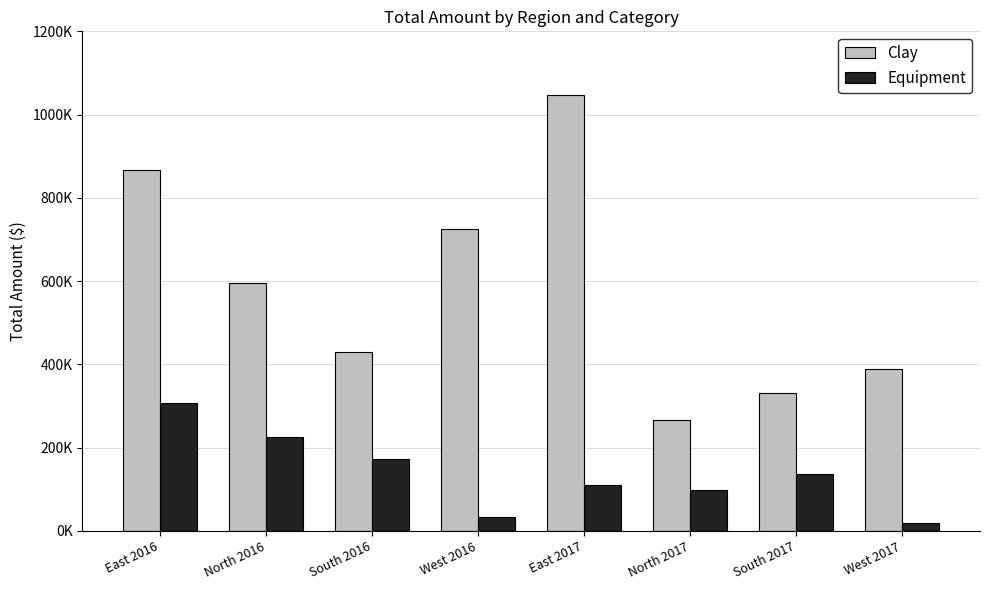

List the series in order of their overall mean, highest first.

Clay, Equipment